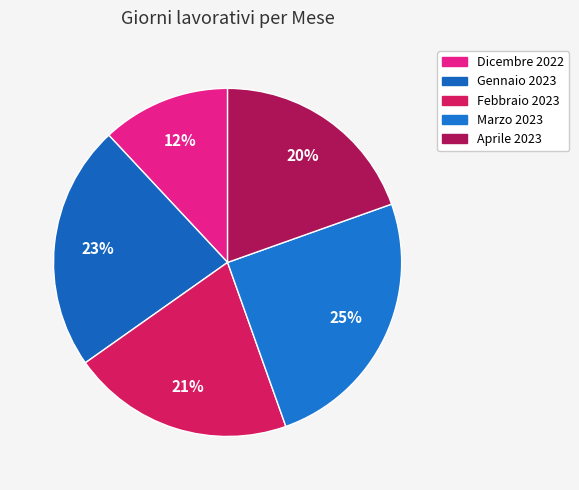

How many slices are in this pie chart?

5